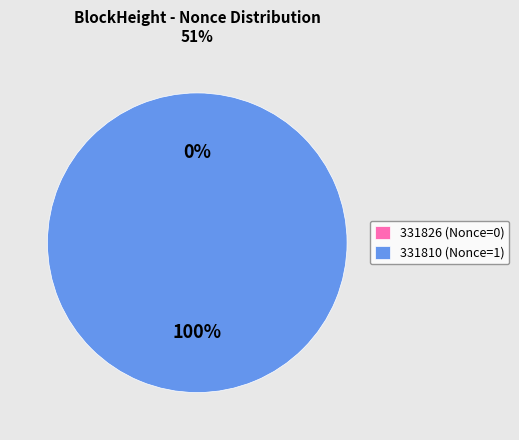

Is it true that 331810 is 100% of the pie?

True